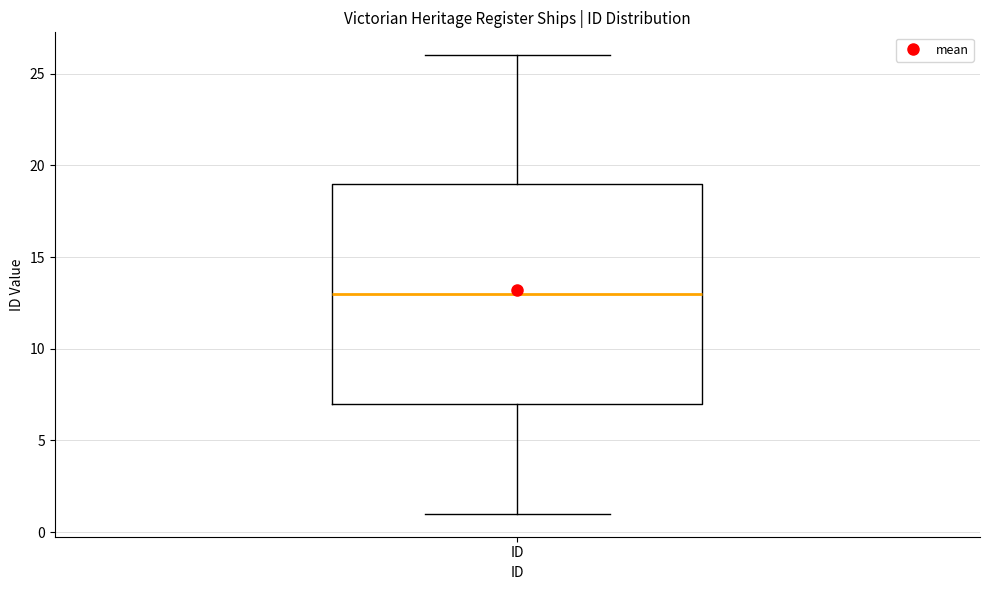

Where is the lower edge of the box for ID on the y-axis? The values are not printed on the chart, so give them approximately, as read against the axis.

7